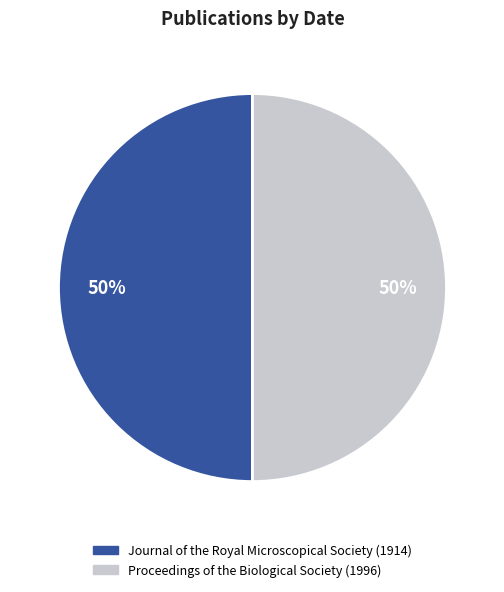

Approximately how many times larger is the value at Proceedings of the Biological Society (1996) compared to Journal of the Royal Microscopical Society (1914)?

1.0